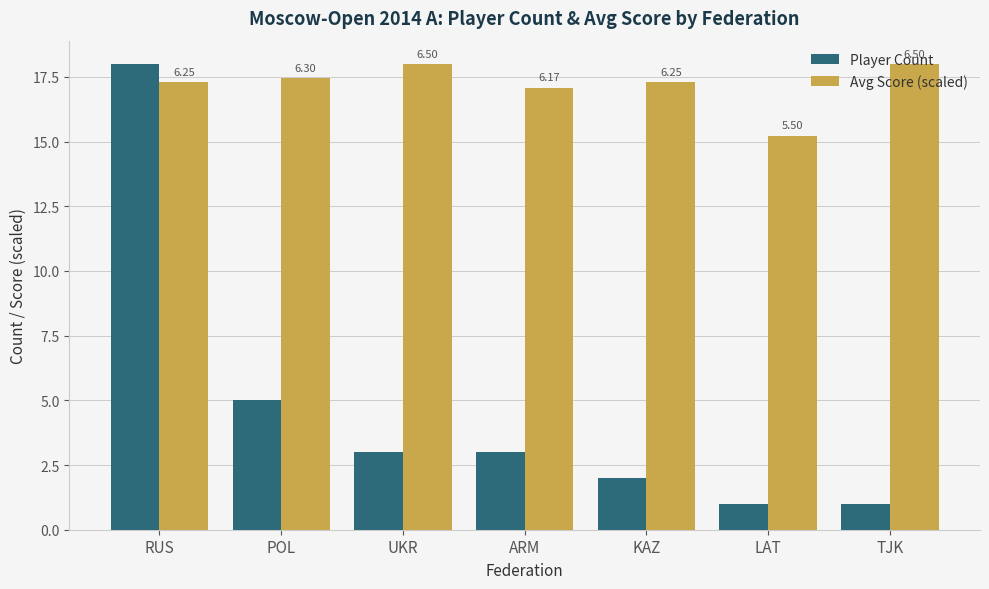

How many groups of bars are there?

7